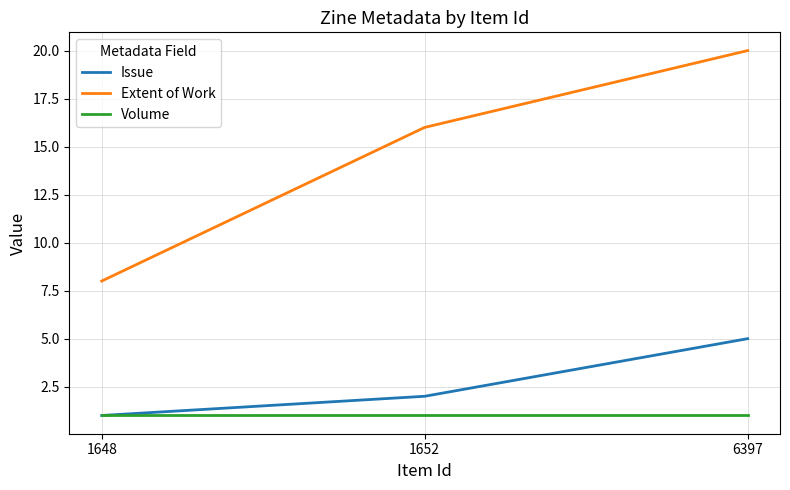

How many lines are shown in the chart?

3